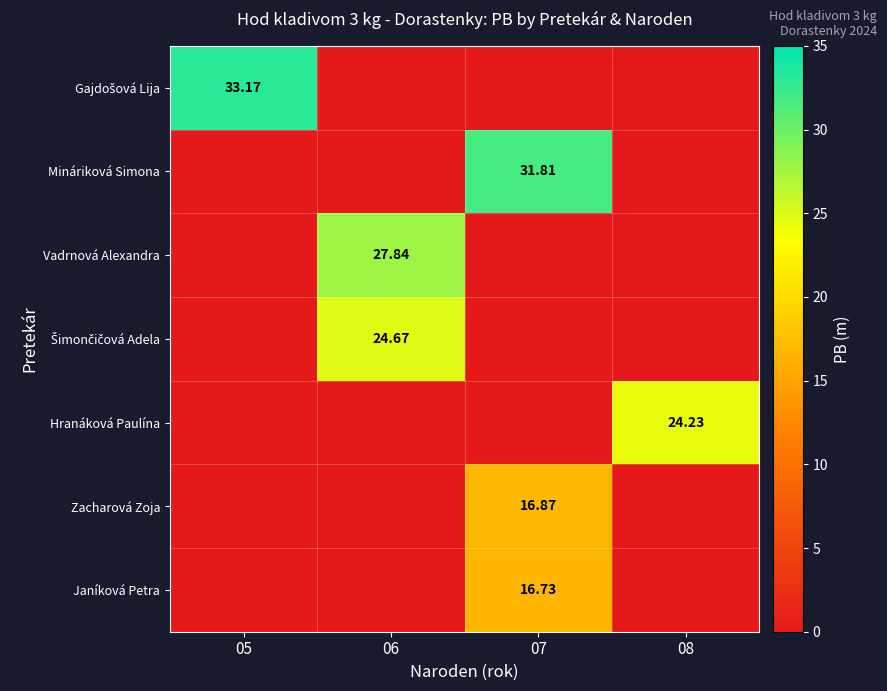

Is it true that Mináriková Simona equals 31.8 at 07?

True